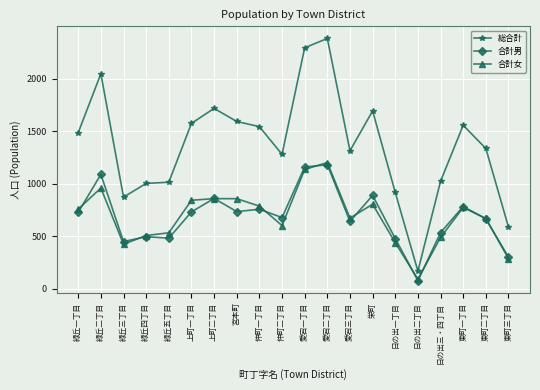

True or false: 総合計 and 合計男 intersect in this chart.

False